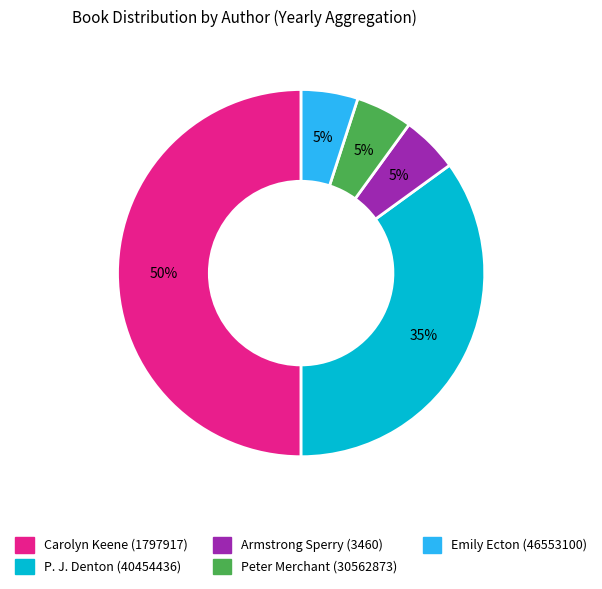

Is it true that Carolyn Keene (1797917) is 50% of the pie?

True